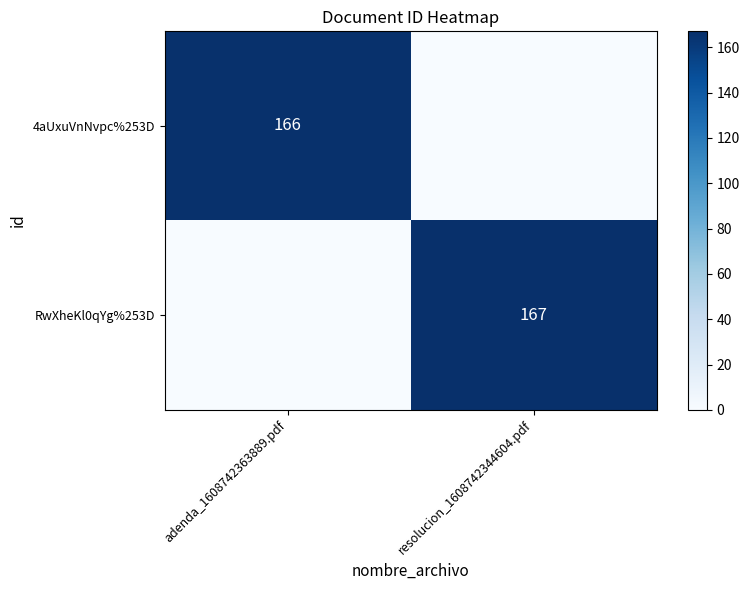

List the labels in order of RwXheKl0qYg%253D value, largest first.

resolucion_1608742344604.pdf, adenda_1608742363889.pdf